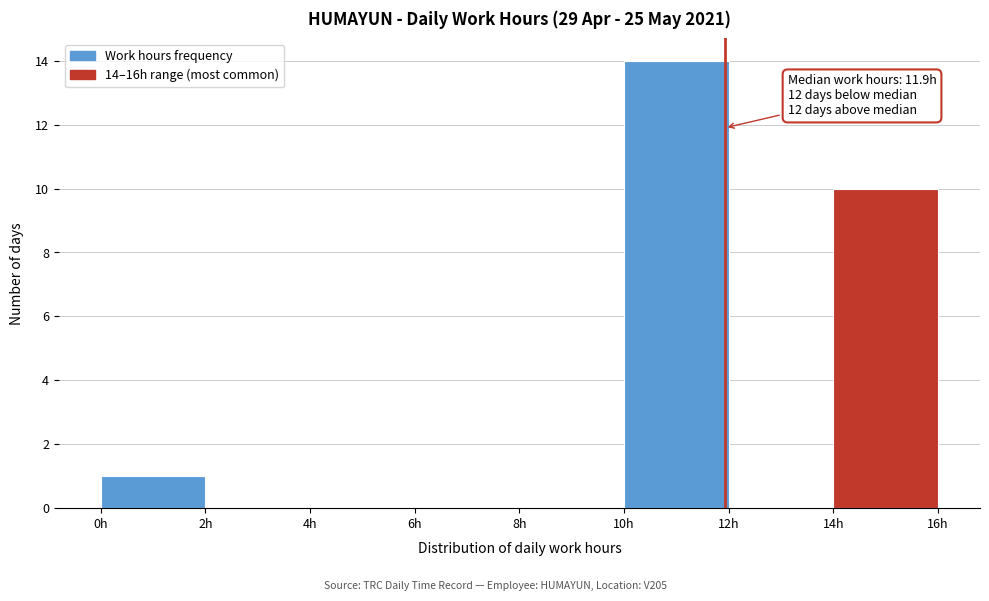

Over which range of the x-axis is the bar tallest?

10 to 12